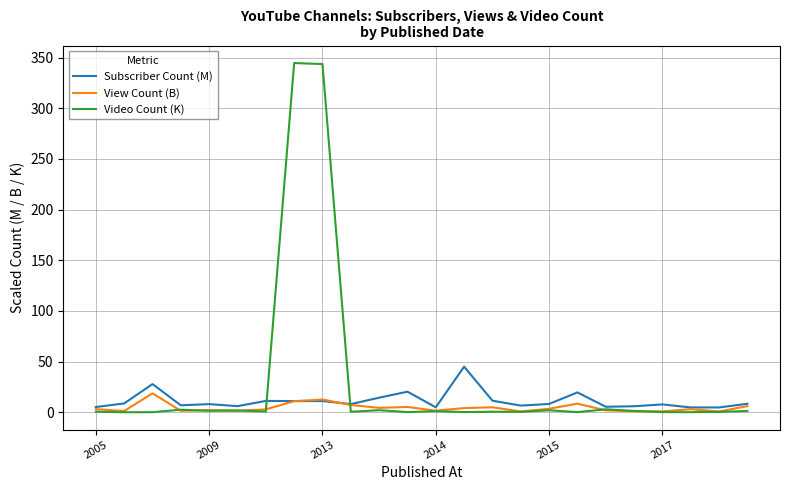

List the series in order of their overall mean, lowest first.

View Count (B), Subscriber Count (M), Video Count (K)